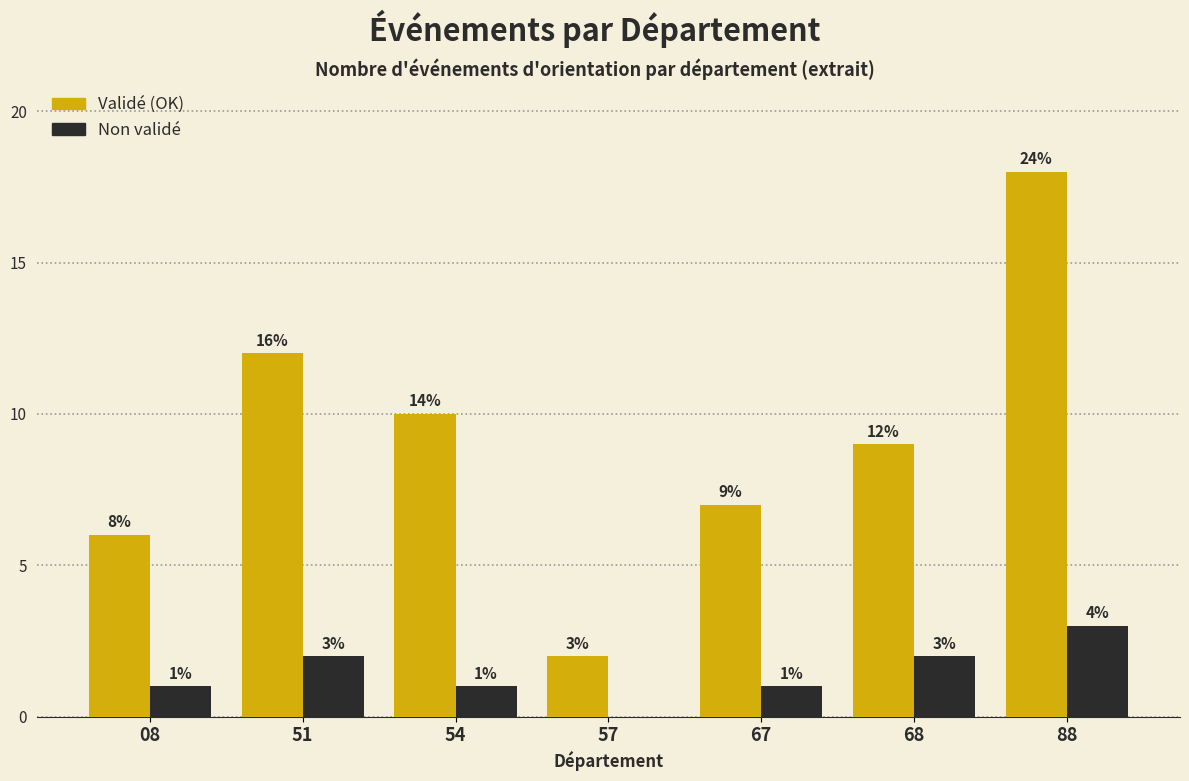

Which label corresponds to the largest value in the chart?

88